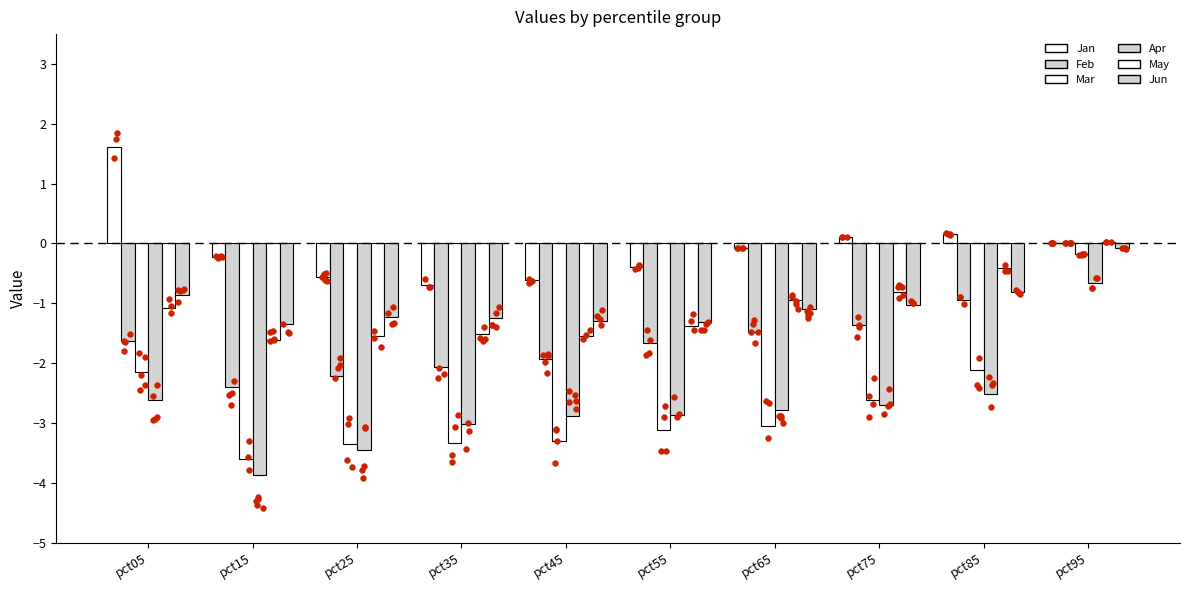

What is the total value across all series at pct85?

-6.6